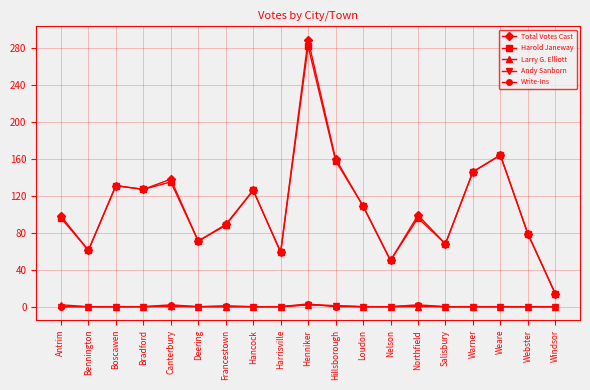

True or false: Larry G. Elliott has a value of 0 at Webster.

True